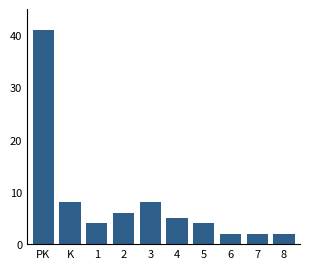

Reading left to right, extract all data points from this chart.

41	8	4	6	8	5	4	2	2	2